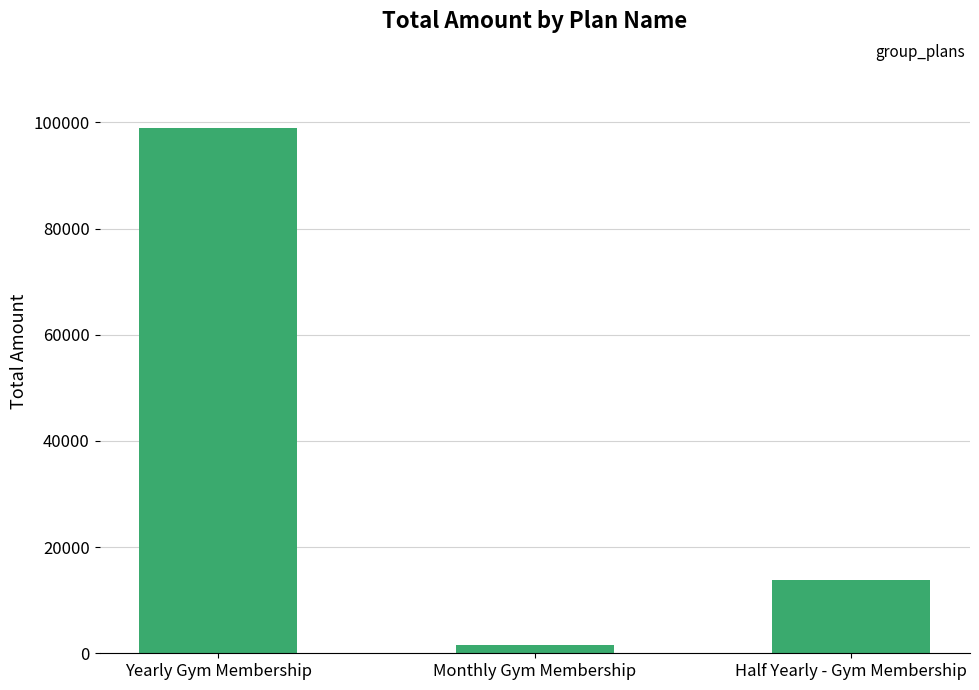

What is the sum of the values at Yearly Gym Membership and Monthly Gym Membership?

100500